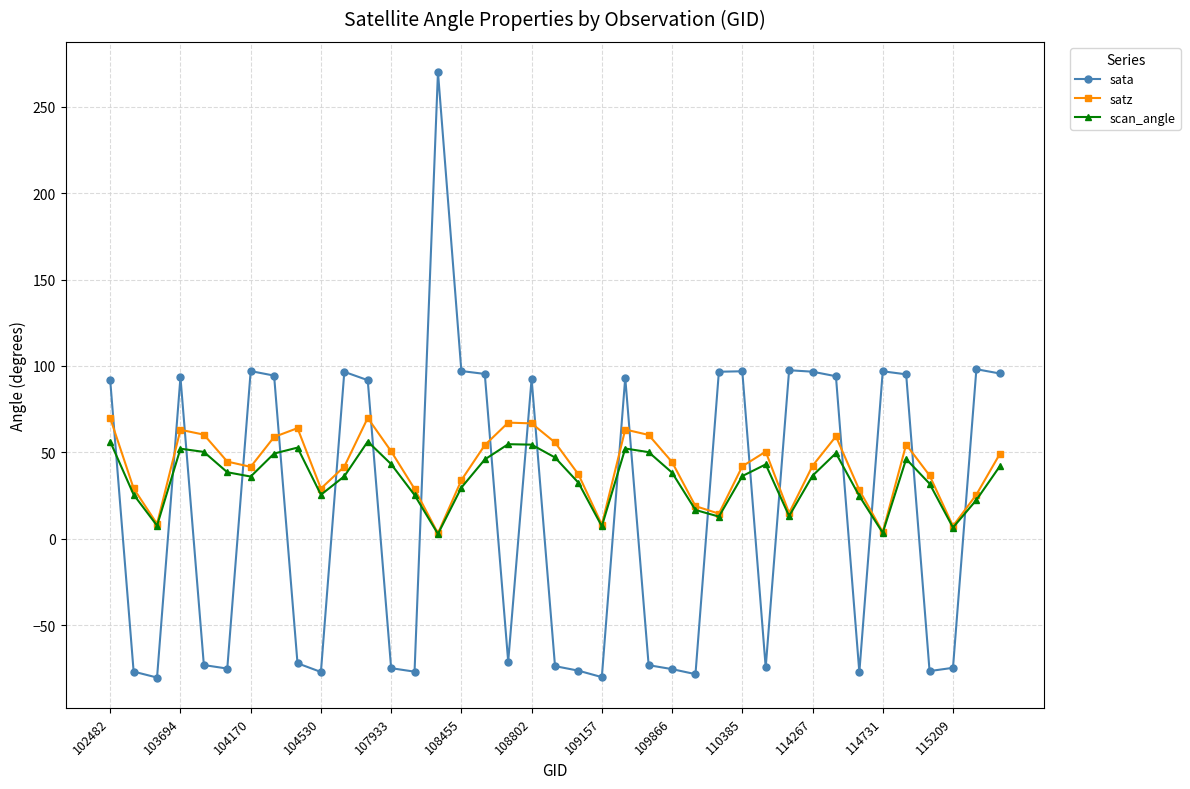

How many values in sata are below zero?

19